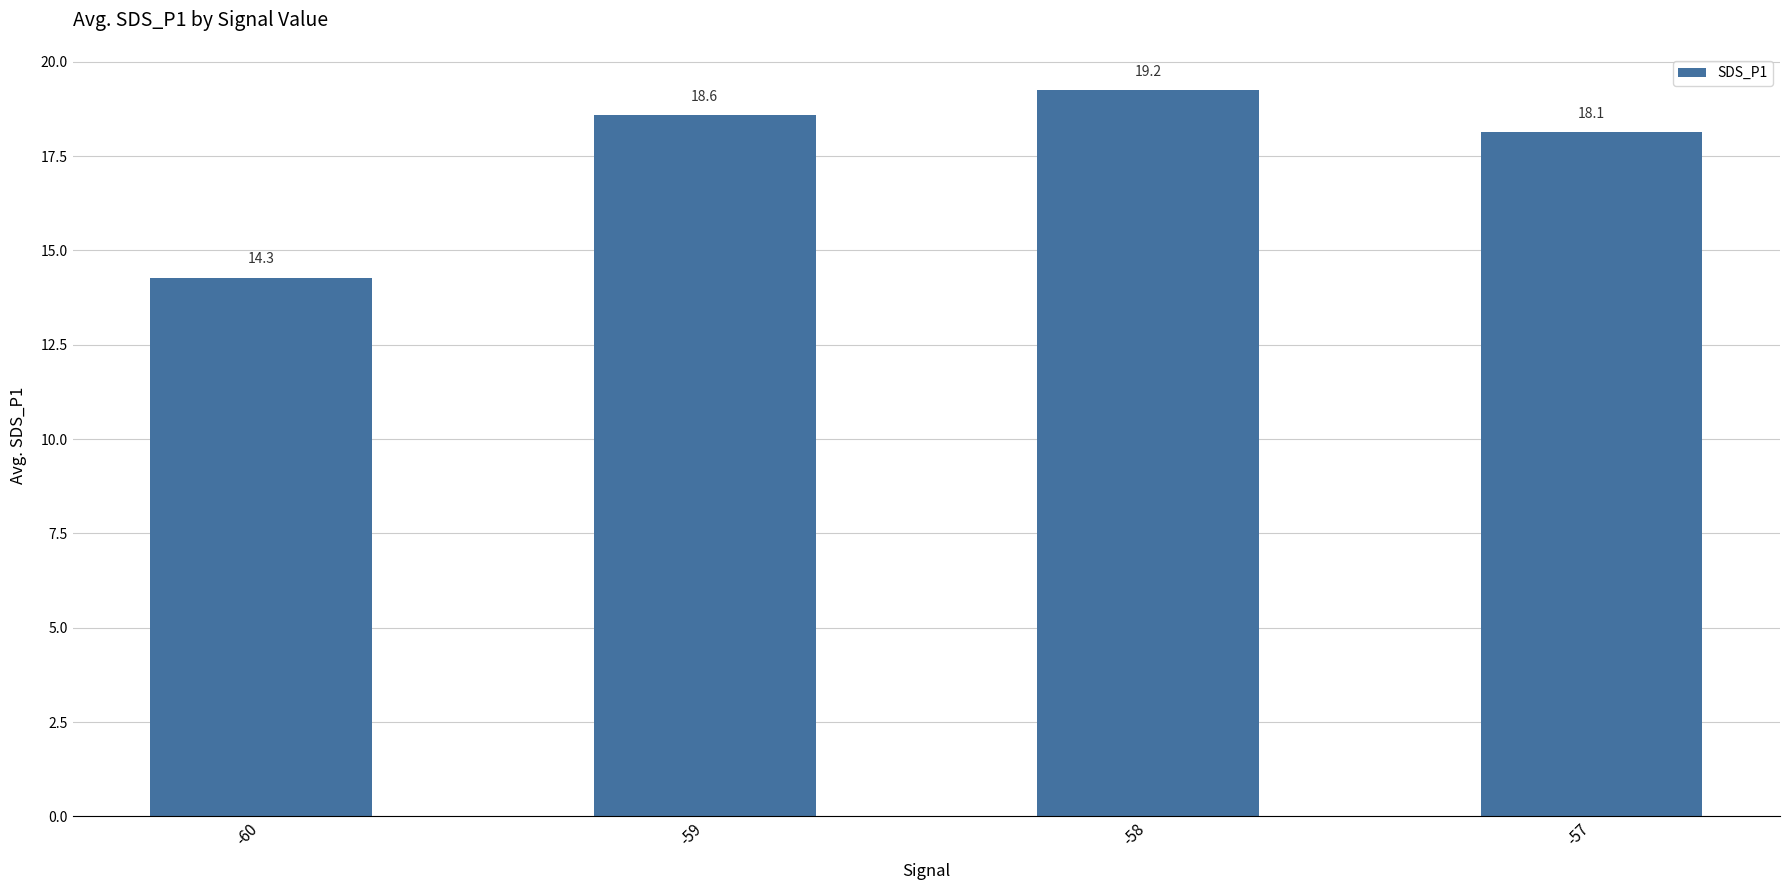

At which label does the data first exceed 18?

-59